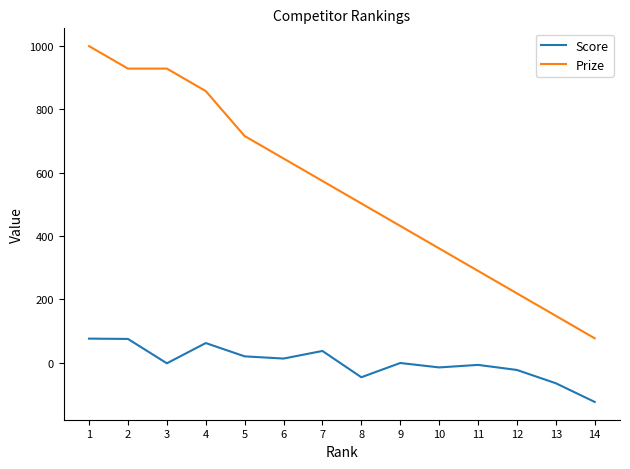

What is the maximum value shown in the chart?

1000